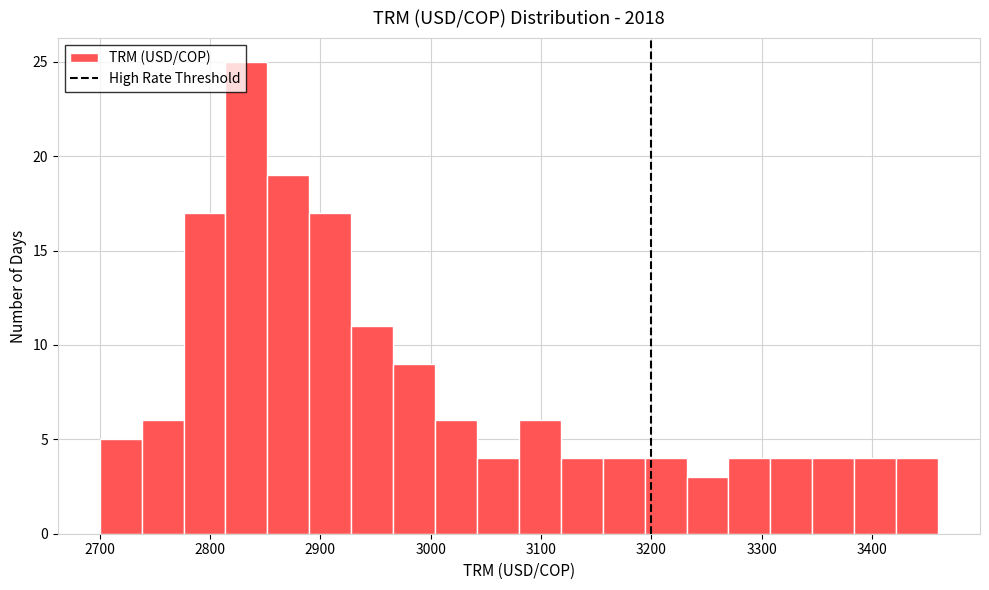

Around what value on the x-axis is the tallest bar? Give the approximate position of its centre, as read against the axis.

2830